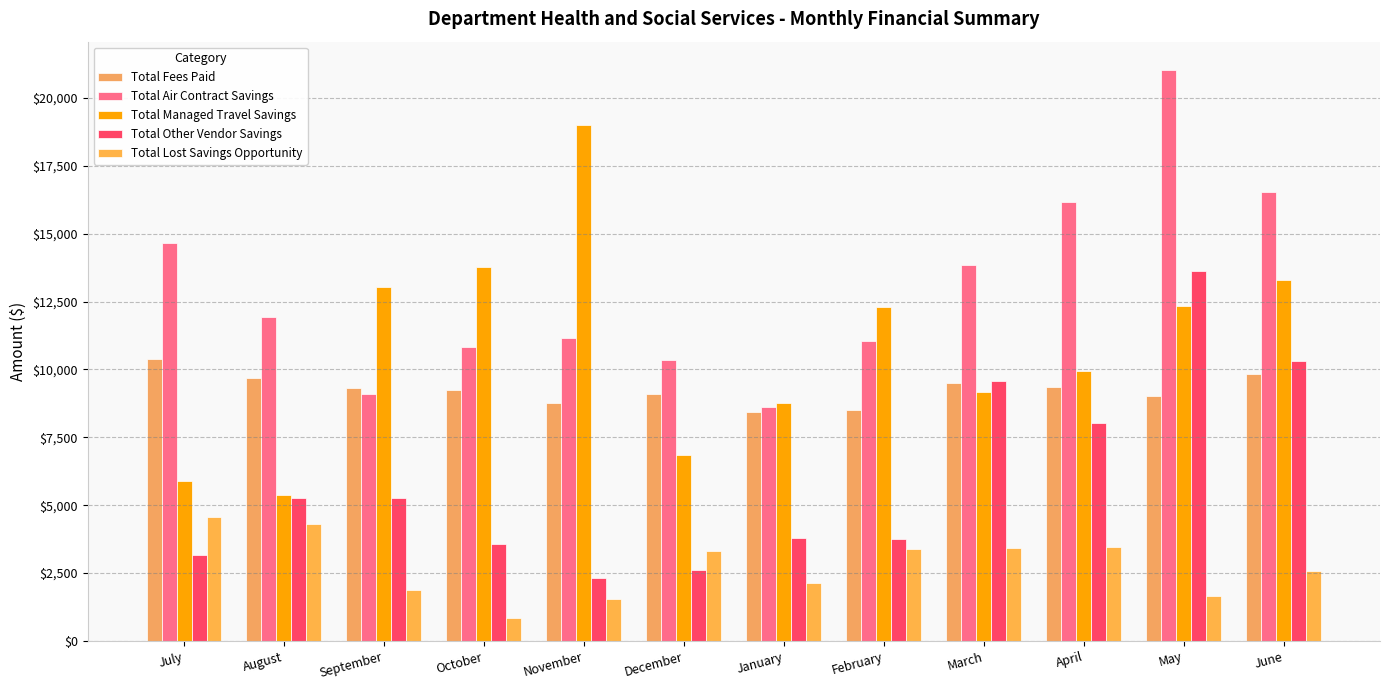

Rank the series by their average value, from lowest to highest.

Total Lost Savings Opportunity, Total Other Vendor Savings, Total Fees Paid, Total Managed Travel Savings, Total Air Contract Savings